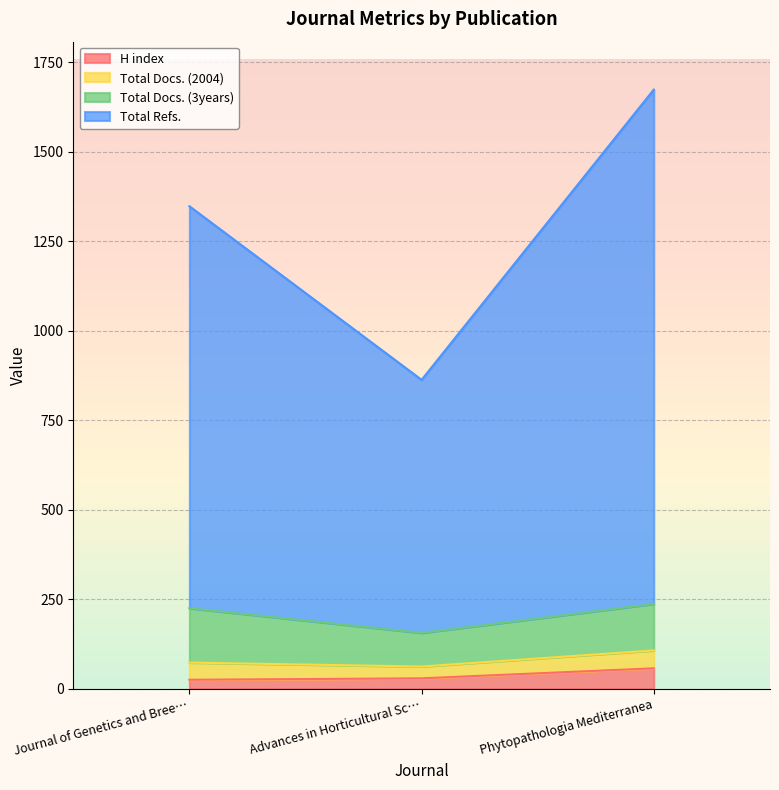

What is the maximum value for H index?

57